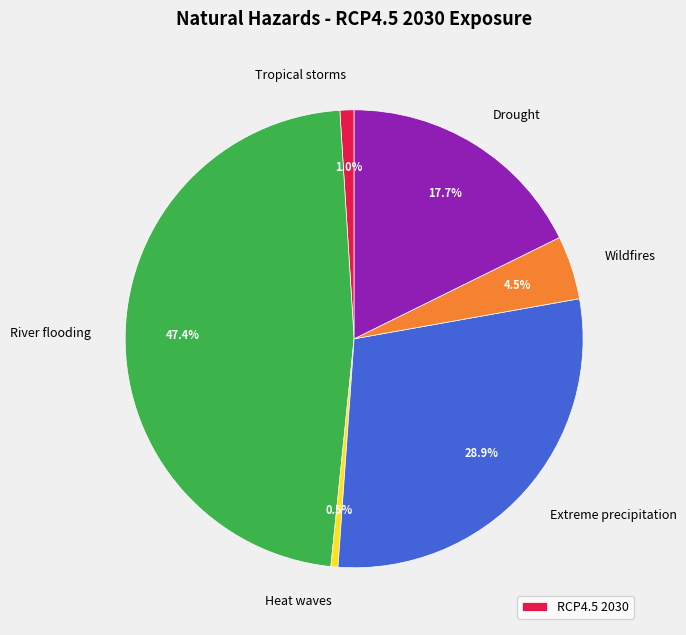

Does any single category account for the majority?

No